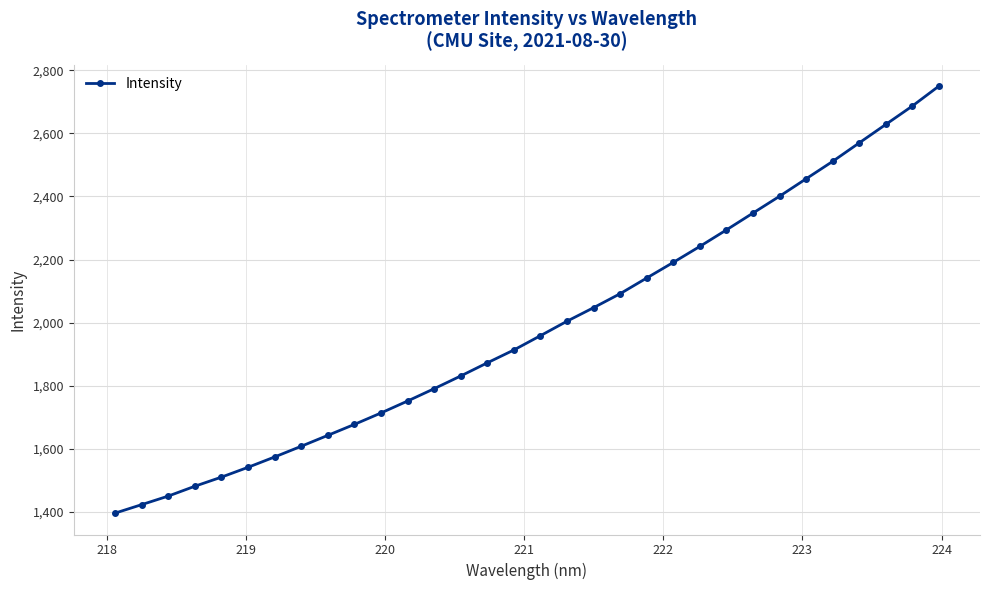

How many data points are less than 1958?

16